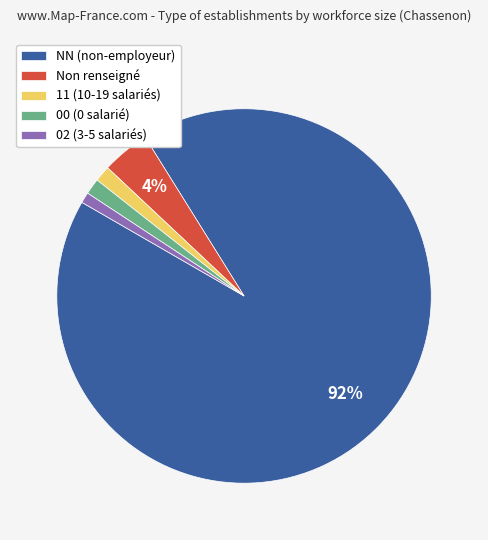

To the nearest percent, what percentage of the pie is Non renseigné?

4%